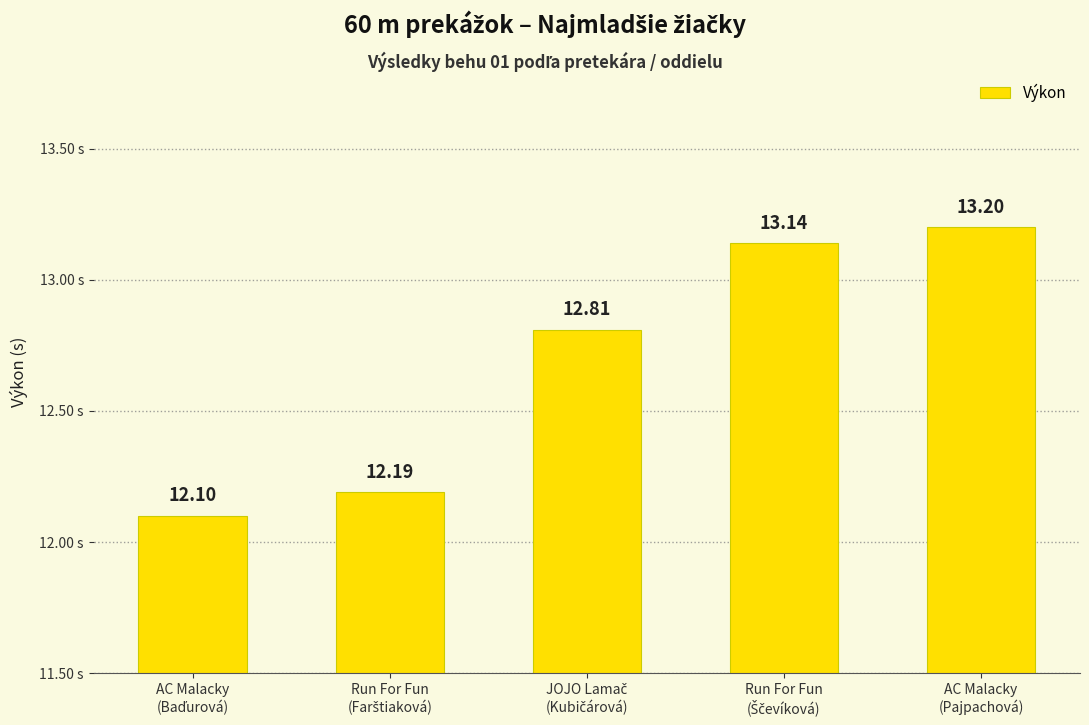

What is the average value?

12.7